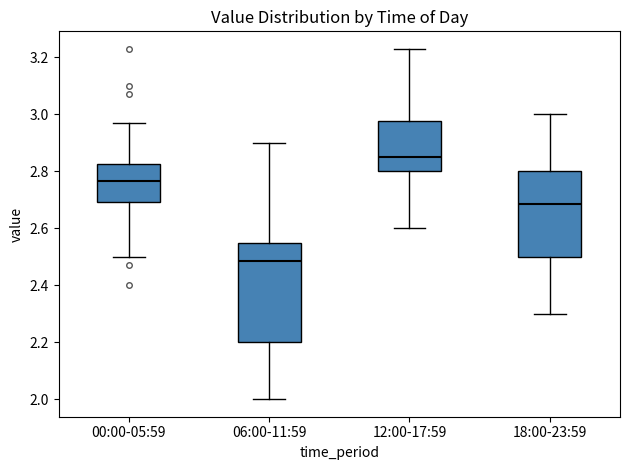

Which box's median line is the lowest?

06:00-11:59